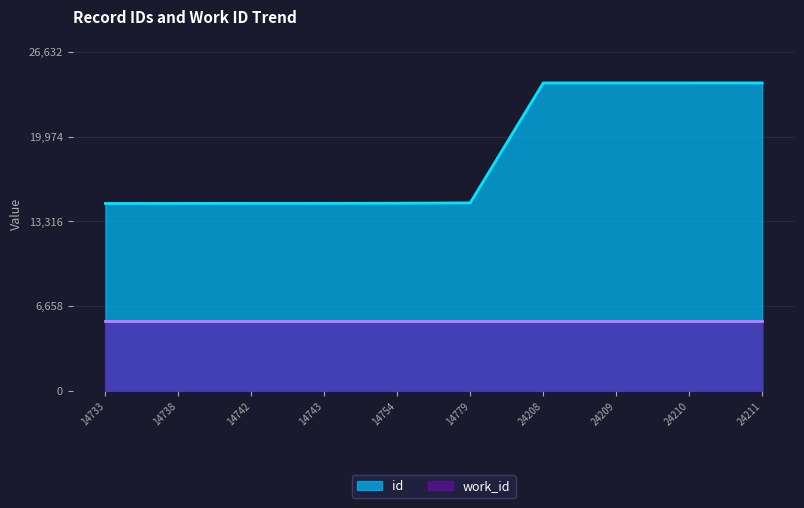

Between 14738 and 14743, which is larger?

14743